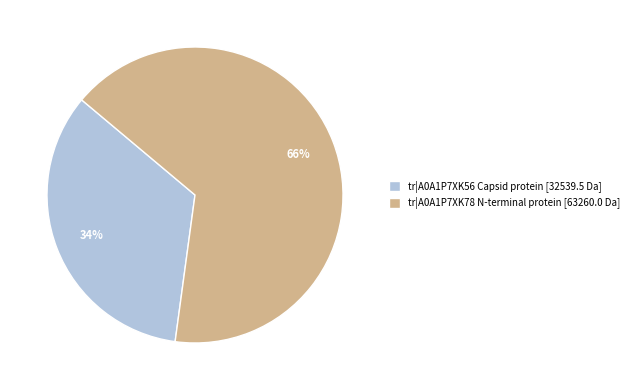

To the nearest percent, what is the combined percentage of tr|A0A1P7XK56 and tr|A0A1P7XK78?

100%